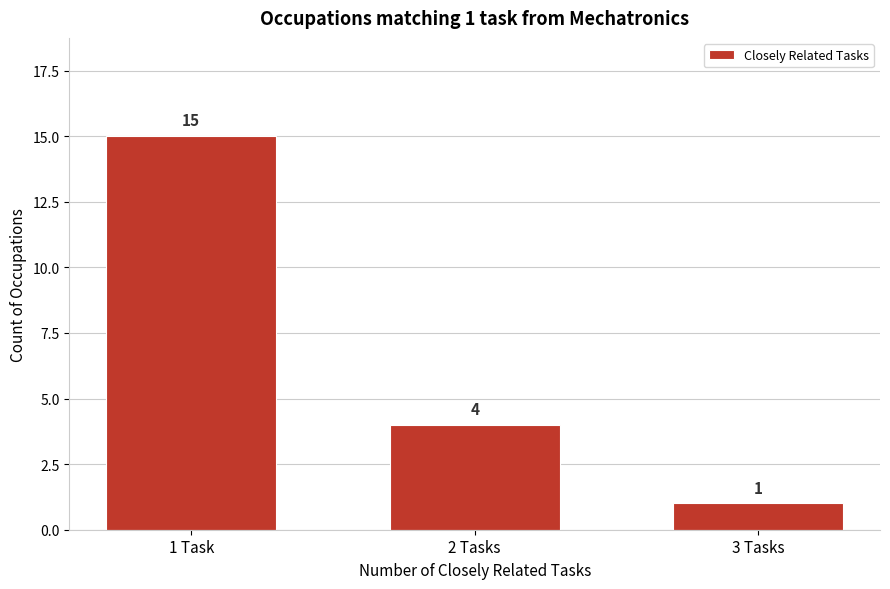

Reading left to right, list all the values displayed in this chart.

1 Task=15	2 Tasks=4	3 Tasks=1